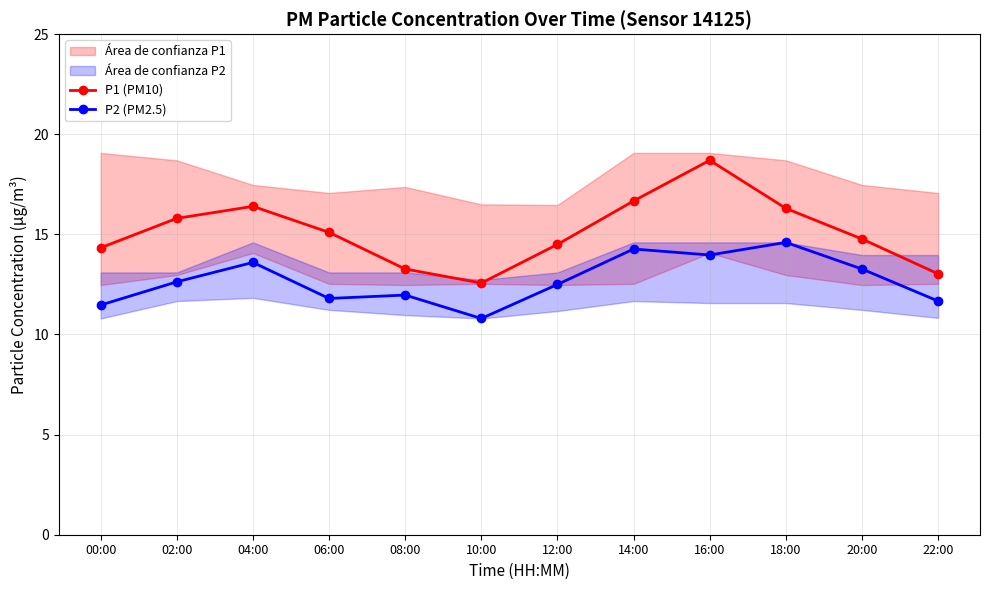

Rank the categories by P2 (PM2.5) value from lowest to highest.

10:00, 00:00, 22:00, 06:00, 08:00, 12:00, 02:00, 20:00, 04:00, 16:00, 14:00, 18:00